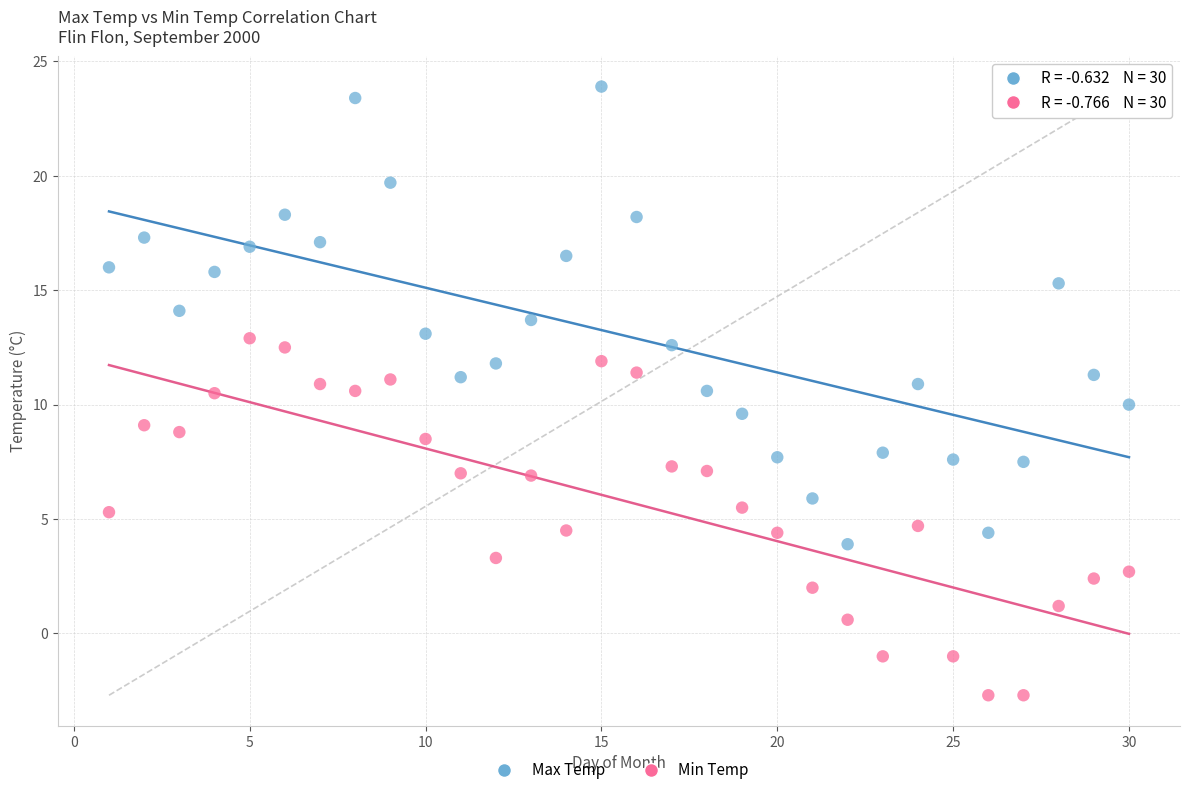

Which series contains the lowest Y value?

Min Temp